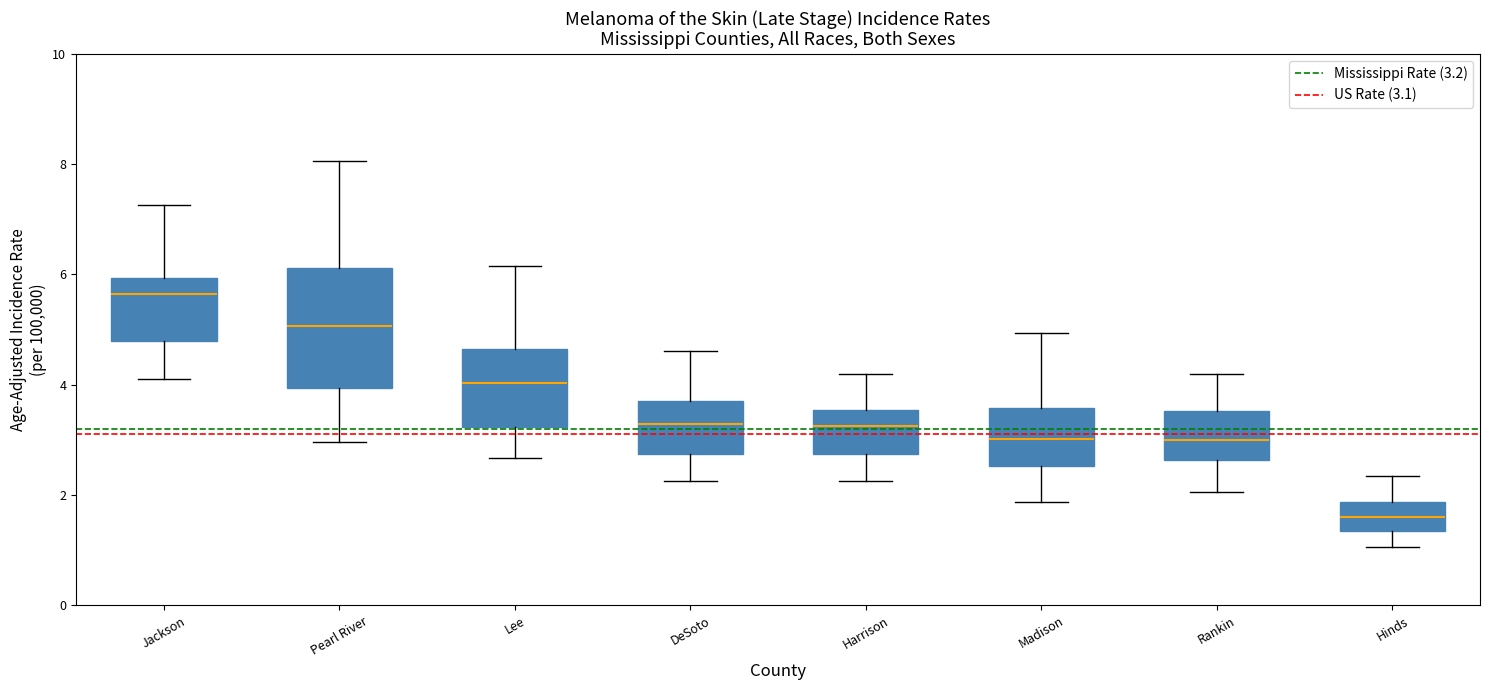

Reading left to right, transcribe this box plot: for each box, give where its median line is, the range the box spans, and where its two whiskers end, as read against the y-axis. The values are not printed on the chart, so give them approximately, as read against the axis.

Jackson: median 5.6, box 4.8 to 6.0, whiskers 4.0 to 7.2
Pearl River: median 5.0, box 4.0 to 6.2, whiskers 3.0 to 8.0
Lee: median 4.0, box 3.2 to 4.6, whiskers 2.6 to 6.2
DeSoto: median 3.2, box 2.8 to 3.8, whiskers 2.2 to 4.6
Harrison: median 3.2, box 2.8 to 3.6, whiskers 2.2 to 4.2
Madison: median 3.0, box 2.6 to 3.6, whiskers 1.8 to 5.0
Rankin: median 3.0, box 2.6 to 3.6, whiskers 2.0 to 4.2
Hinds: median 1.6, box 1.4 to 1.8, whiskers 1.0 to 2.4